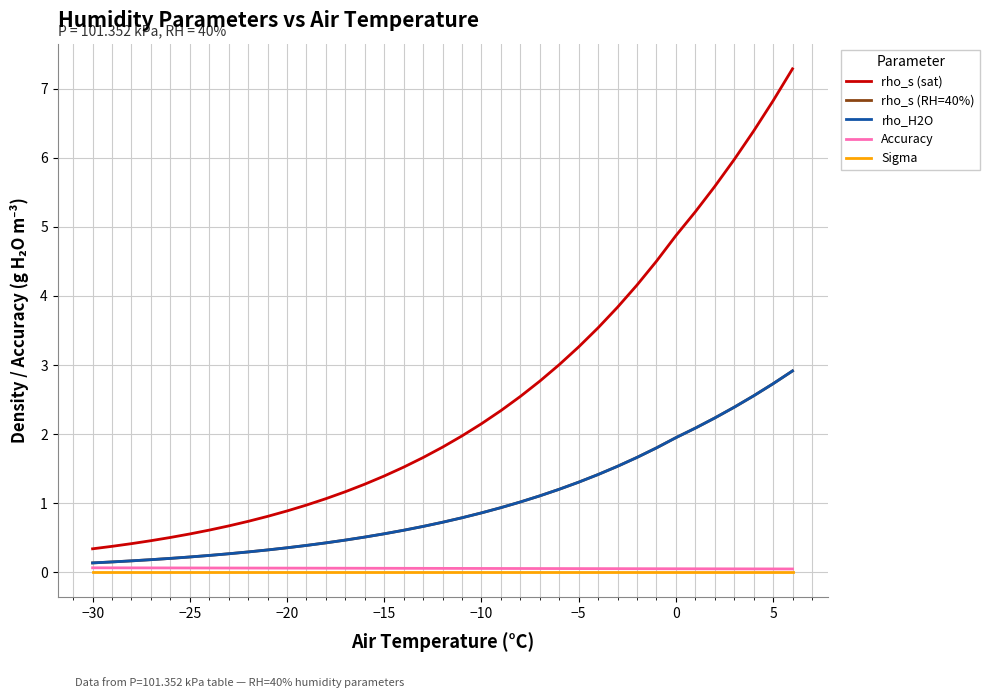

Does the chart display data point markers on the line(s)?

No